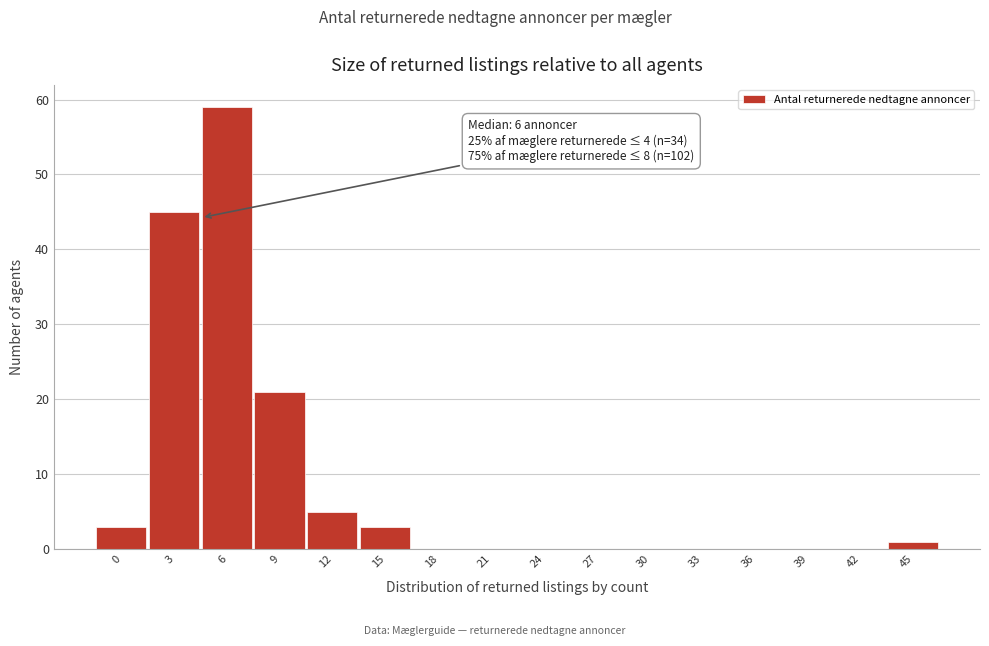

Reading left to right, what are all the values shown in this chart?

0=3	3=45	6=59	9=21	12=5	15=3	18=0	21=0	24=0	27=0	30=0	33=0	36=0	39=0	42=0	45=1